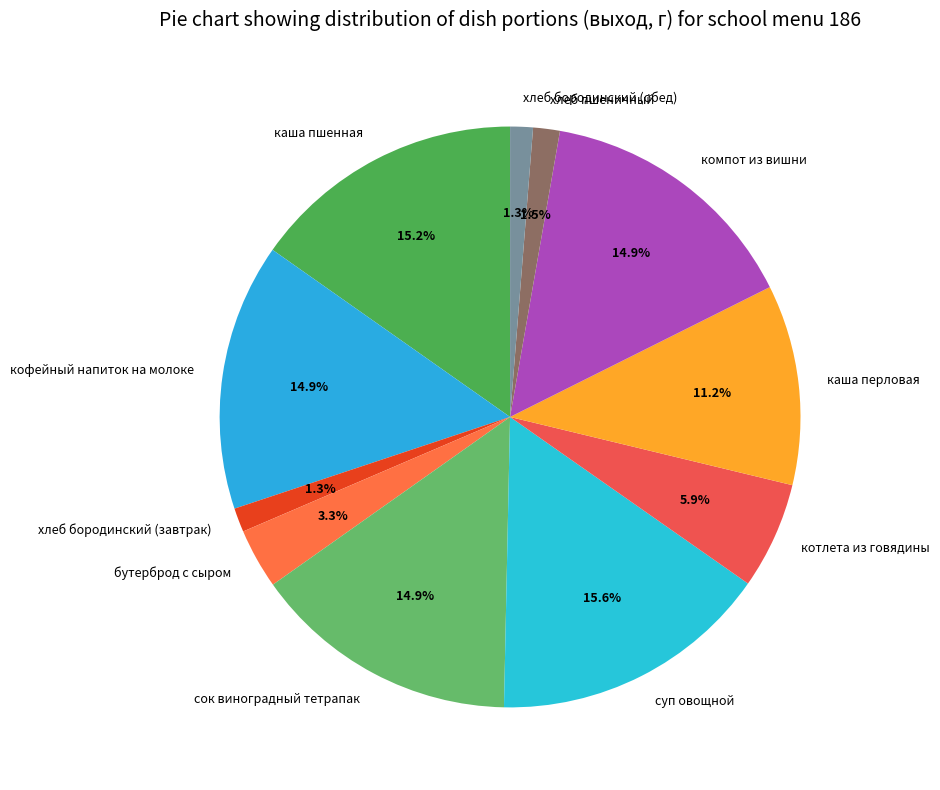

Between бутерброд с сыром and кофейный напиток на молоке, which is larger?

кофейный напиток на молоке